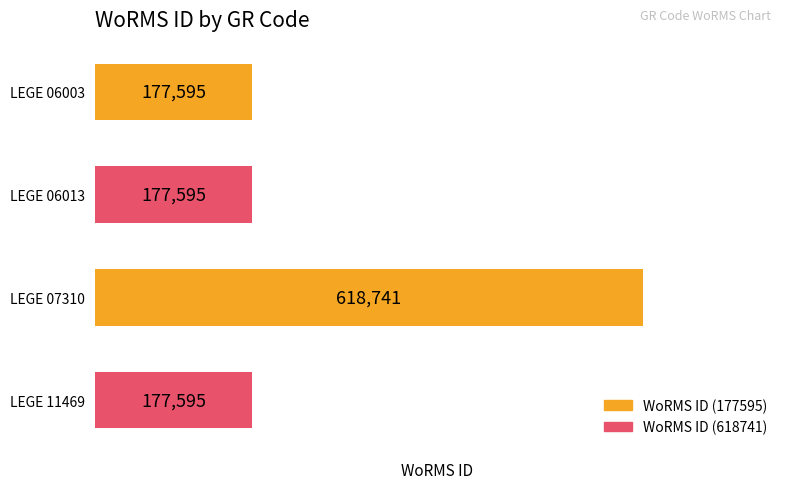

What is the value of the 3rd bar from the top?

618741